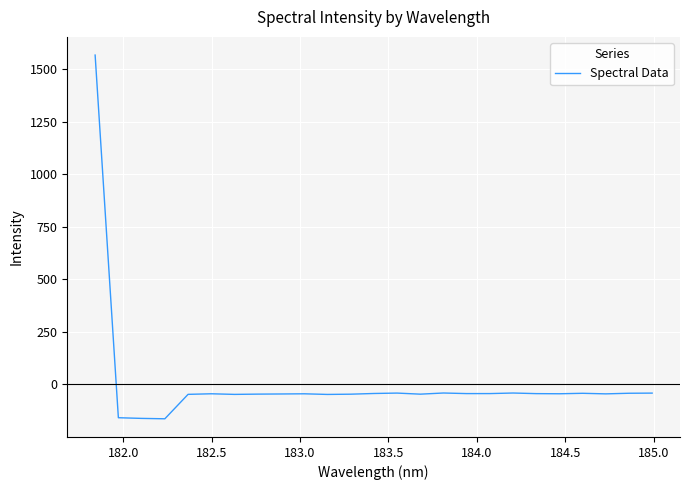

What is the minimum value shown in the chart?

-163.3